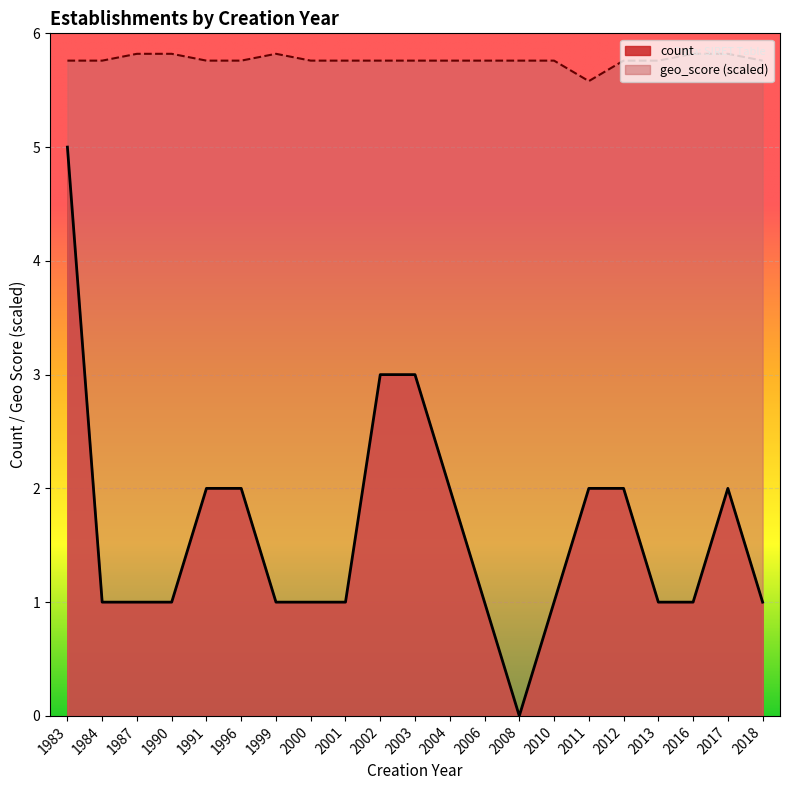

At 1996, list the series in order from largest to smallest.

geo_score (scaled), count